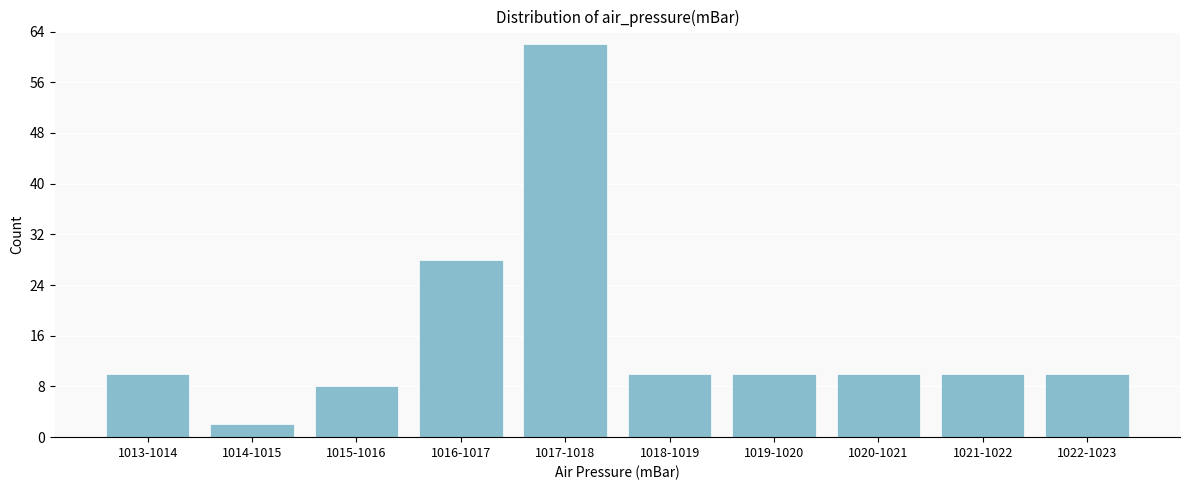

Reading left to right, what are all the values shown in this chart?

1013-1014=10	1014-1015=2	1015-1016=8	1016-1017=28	1017-1018=62	1018-1019=10	1019-1020=10	1020-1021=10	1021-1022=10	1022-1023=10